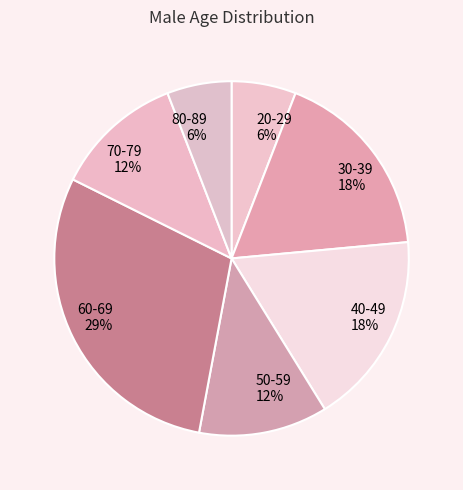

Do 80-89 and 50-59 together represent more than half of the pie?

No